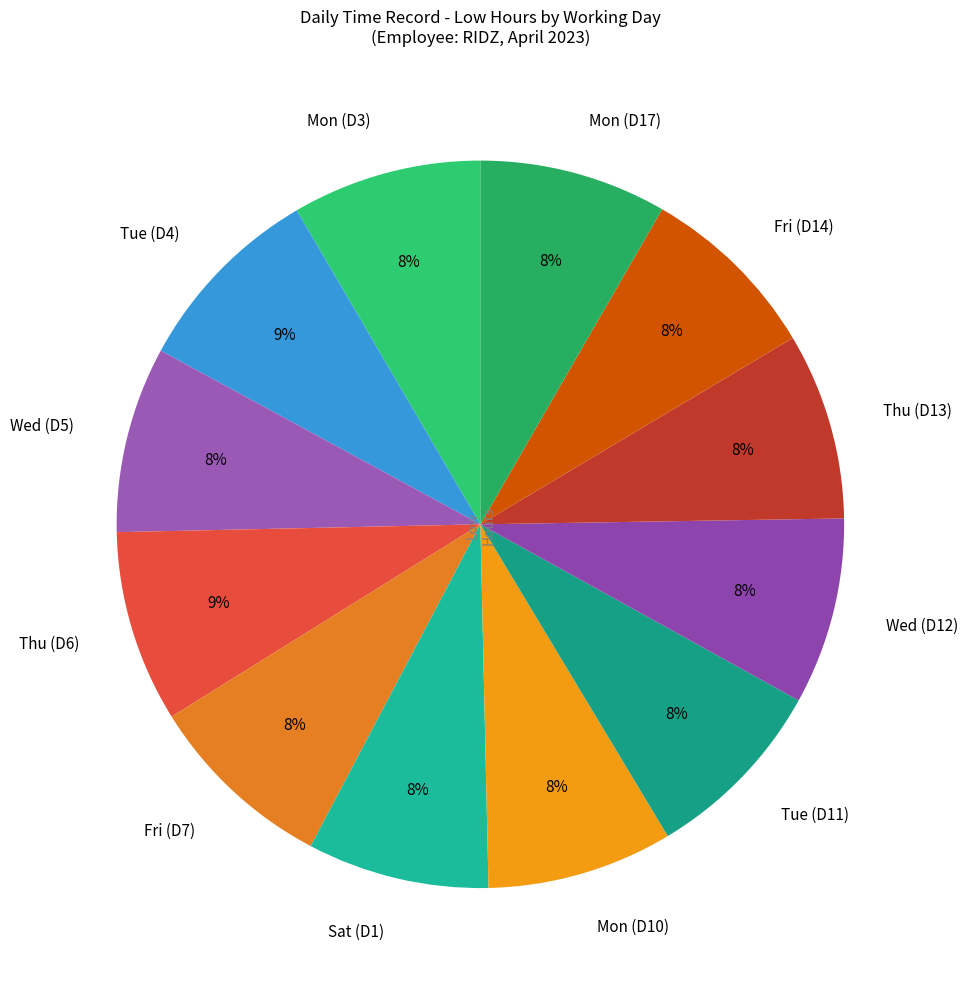

Is it true that Wed (D5) is 16% of the pie?

False